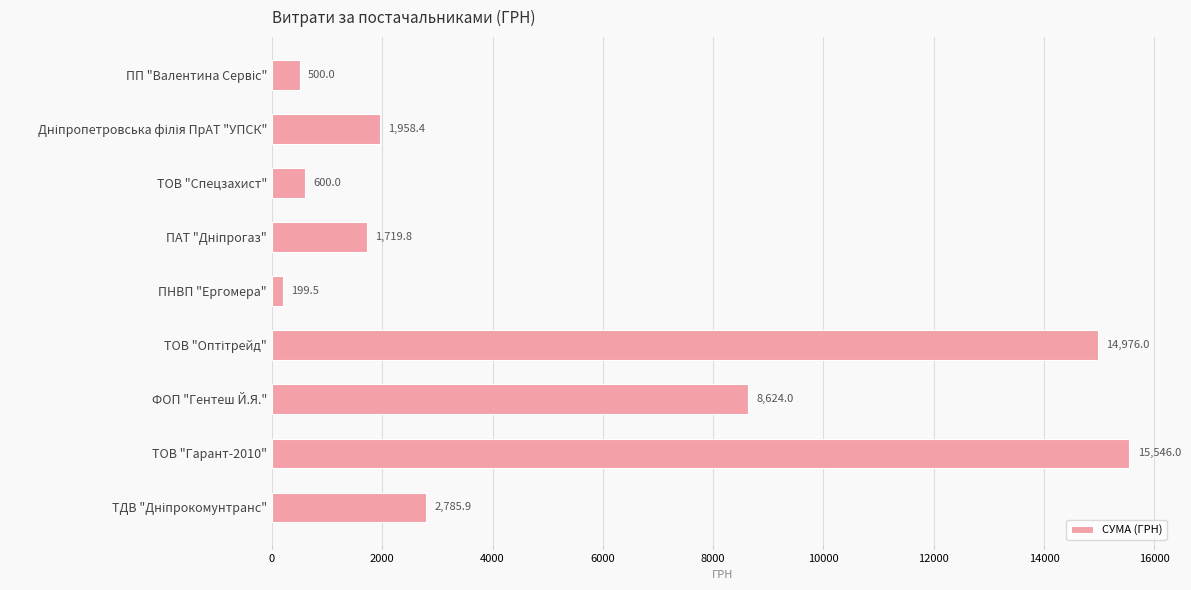

What is the difference between the maximum and second lowest values?

15046.0